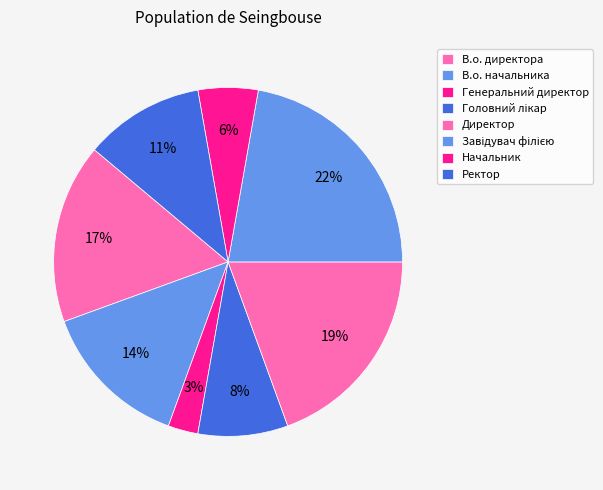

To the nearest percent, what is the combined percentage of Начальник and Завідувач філією?

28%